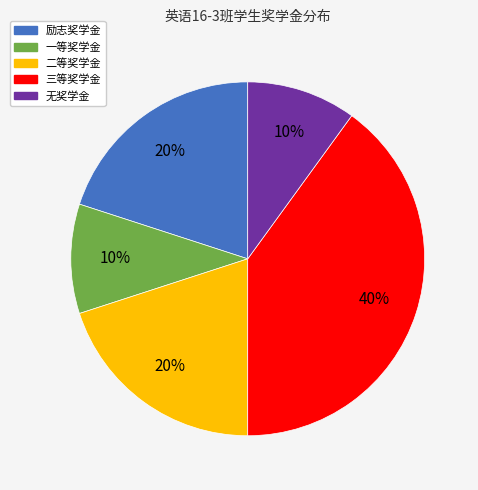

Count the number of slices in the pie.

5